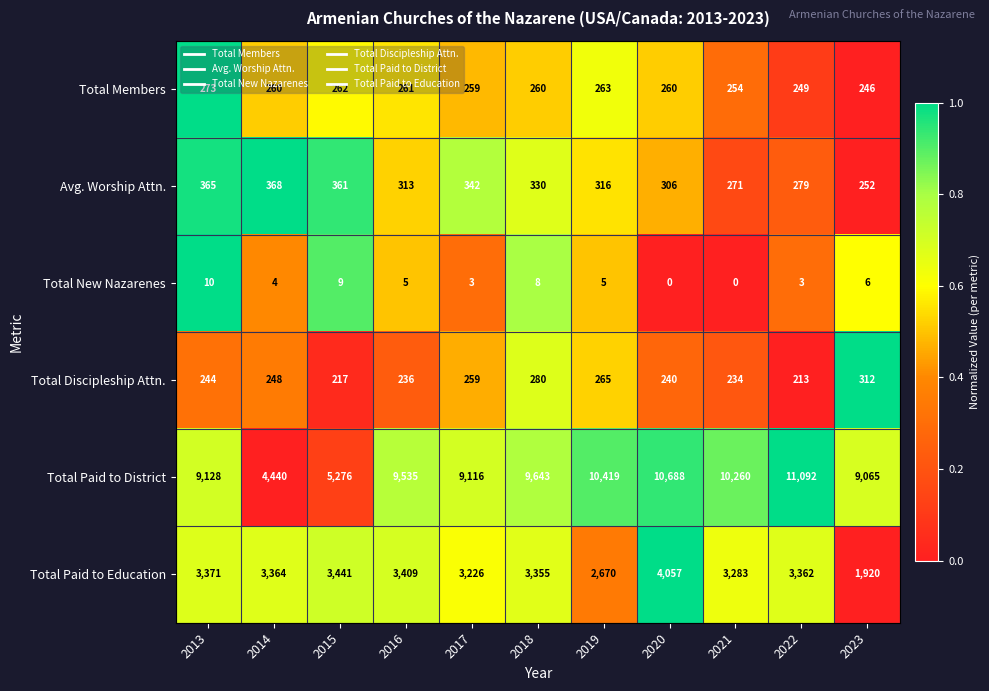

Which series has the widest spread of values?

Total Paid to District